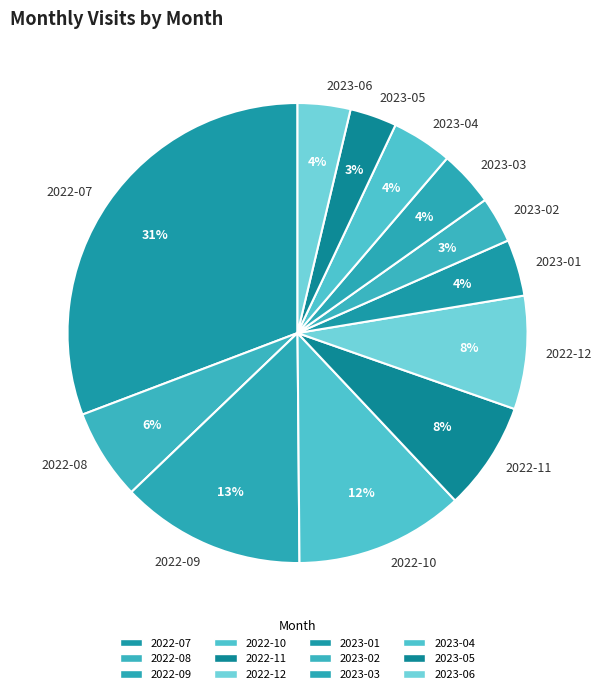

How many slices are in this pie chart?

12